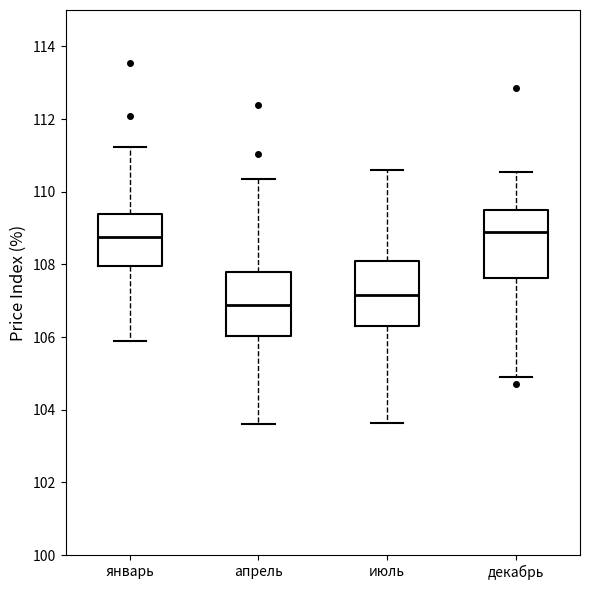

Where does the upper whisker of the box for январь end on the y-axis? The values are not printed on the chart, so give them approximately, as read against the axis.

111.2